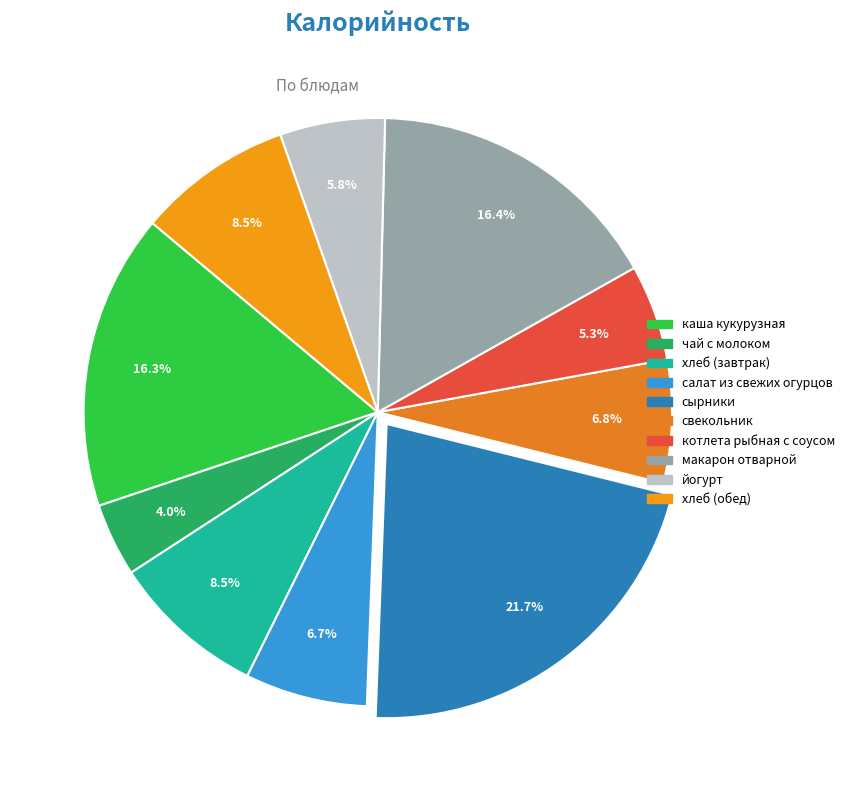

Does сырники represent more than half of the total?

No